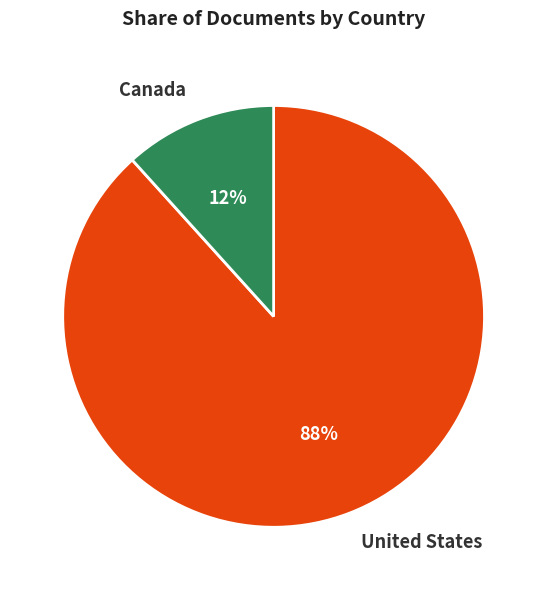

Does any single category account for the majority?

Yes